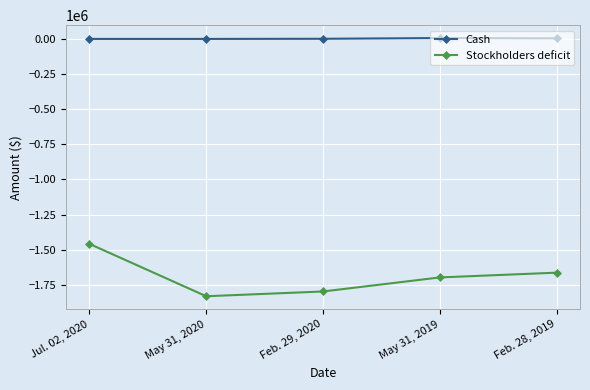

What is the total value across all series at Jul. 02, 2020?

-1459000